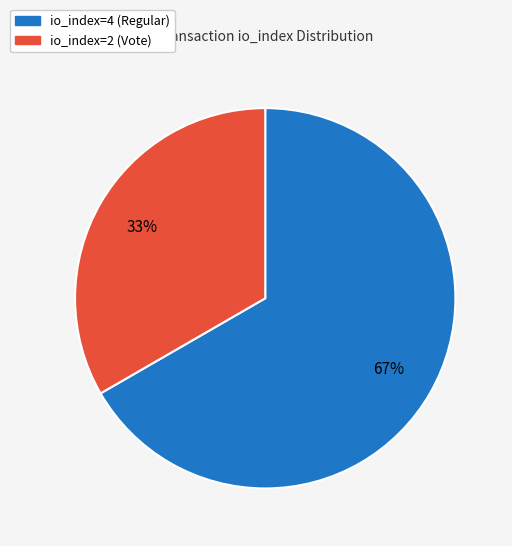

Does any single category account for the majority?

Yes